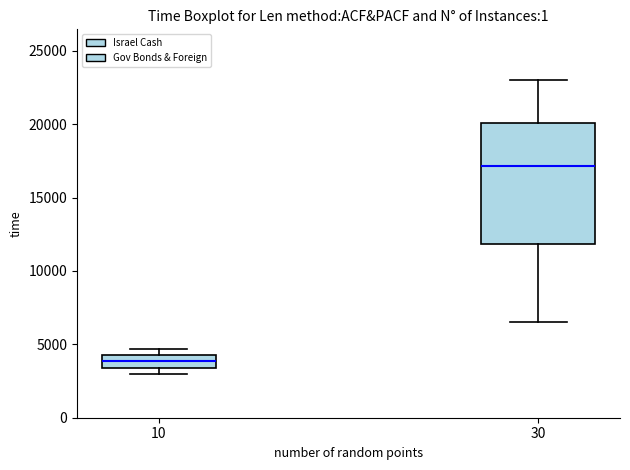

Reading left to right, read every box against the y-axis: the position of its median line, the range the box covers, and the ends of its whiskers. The values are not printed on the chart, so give them approximately, as read against the axis.

10: median 4000, box 3500 to 4500, whiskers 3000 to 4500 (just above the box's upper edge)
30: median 17000, box 12000 to 20000, whiskers 6500 to 23000